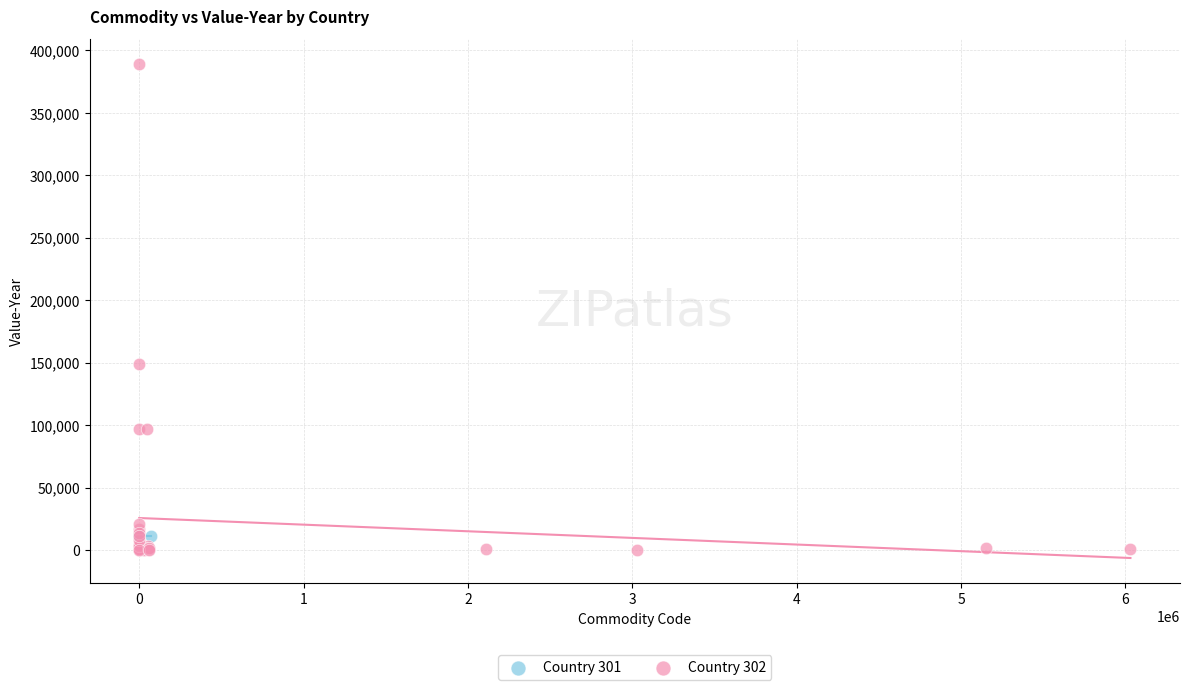

Which series reaches the maximum Y coordinate?

Country 302